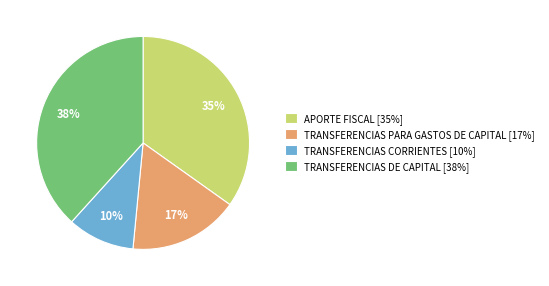

What is the ratio of the value at TRANSFERENCIAS CORRIENTES to the value at TRANSFERENCIAS PARA GASTOS DE CAPITAL?

0.6